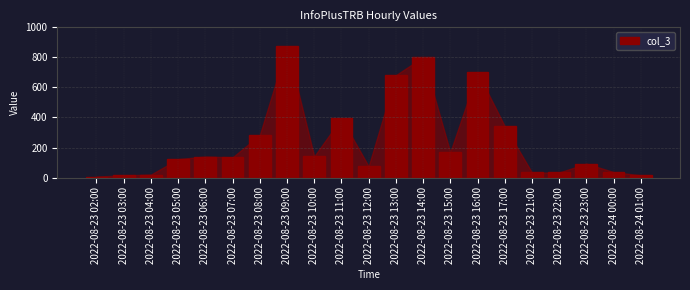

Is it true that the value at 2022-08-23 08:00 is 283?

True